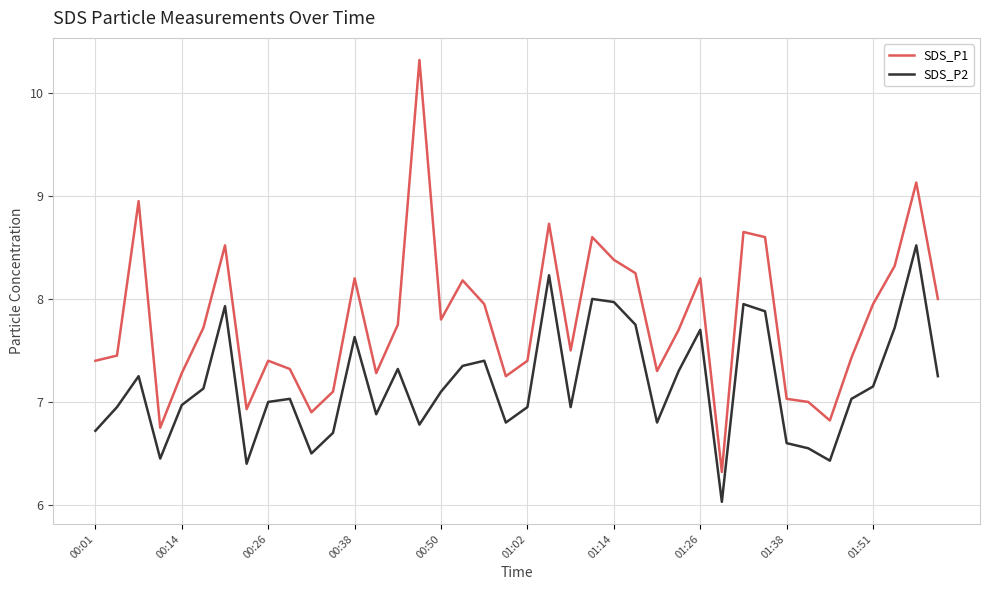

True or false: SDS_P2 and SDS_P1 intersect in this chart.

False